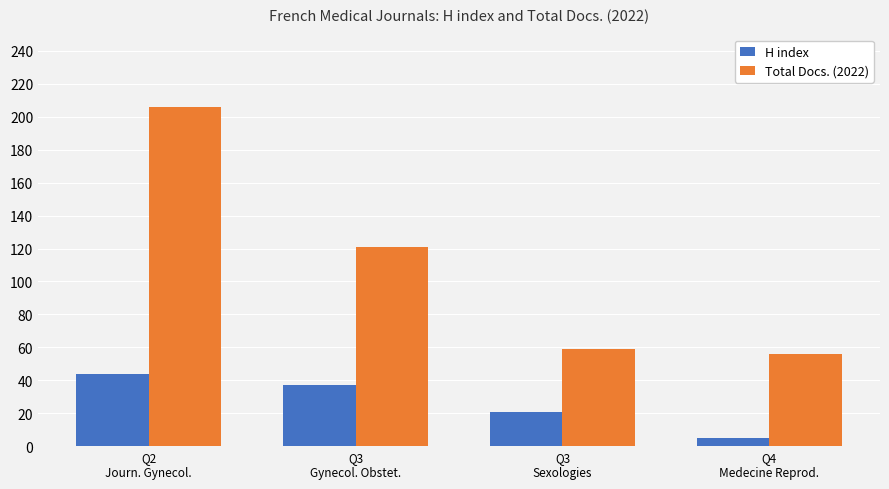

Which series has the largest range (max minus min)?

Total Docs. (2022)